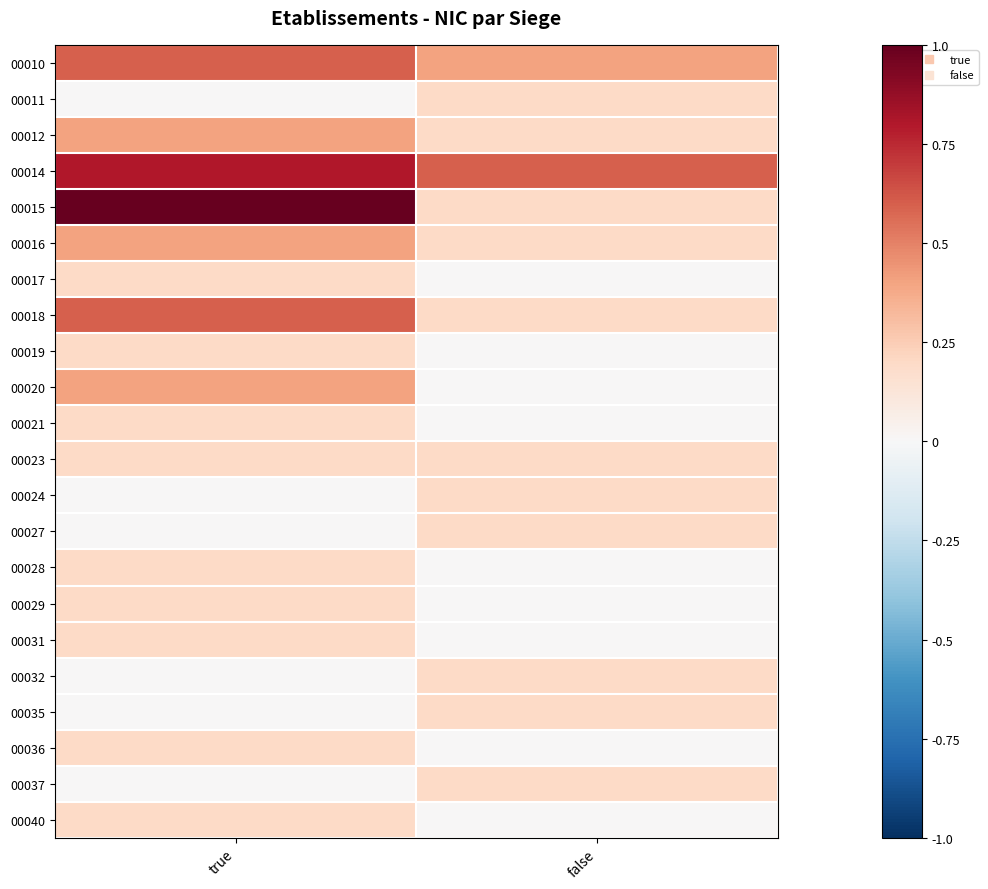

At how many categories does at least one series exceed 0?

2